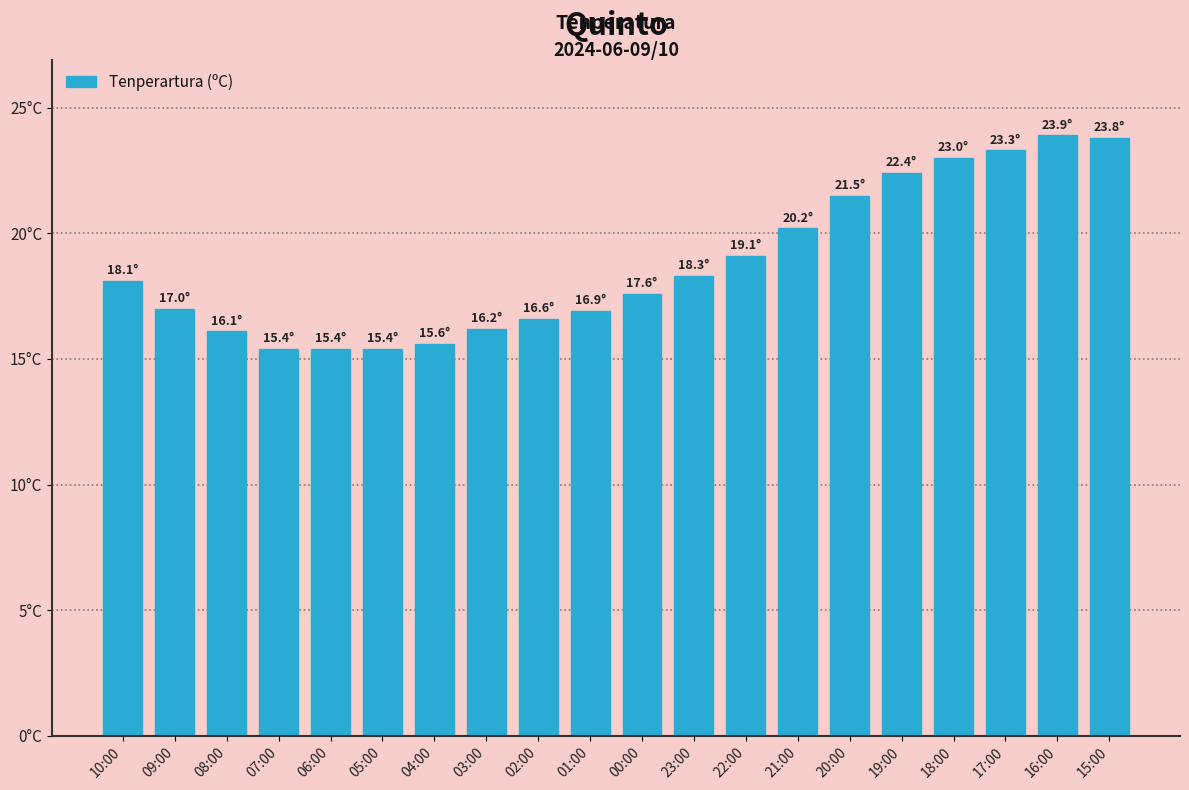

What is the ratio of the value at 21:00 to the value at 04:00?

1.3